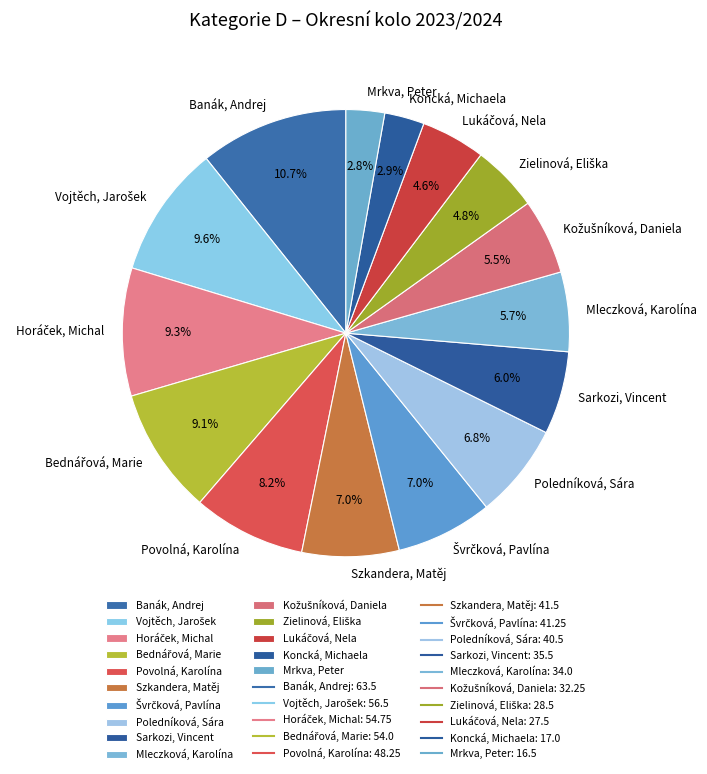

What is the total percentage of Sarkozi, Vincent and Povolná, Karolína?

14.2%